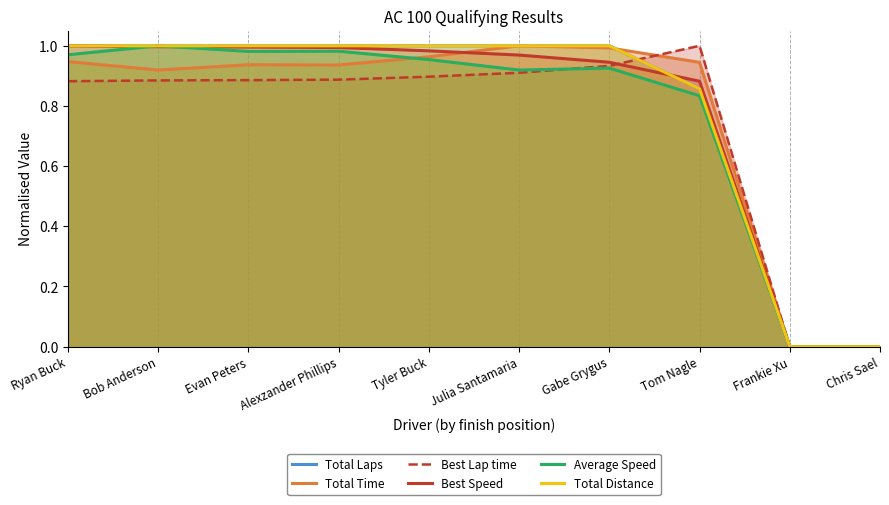

What is the label of the 5th point from the right?

Julia Santamaria